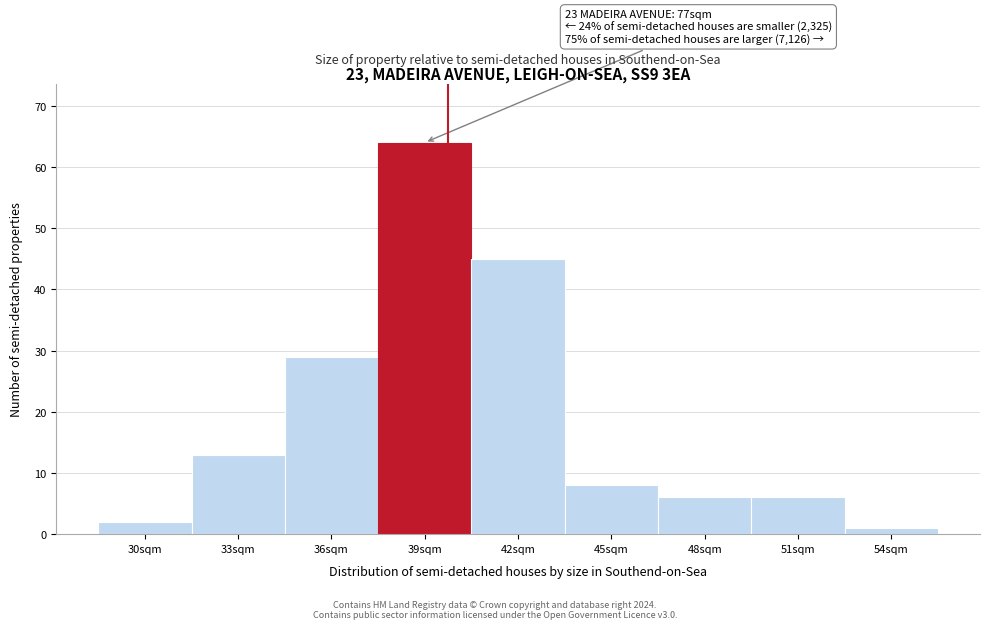

Reading left to right, list all the values displayed in this chart.

2	13	29	64	45	8	6	6	1